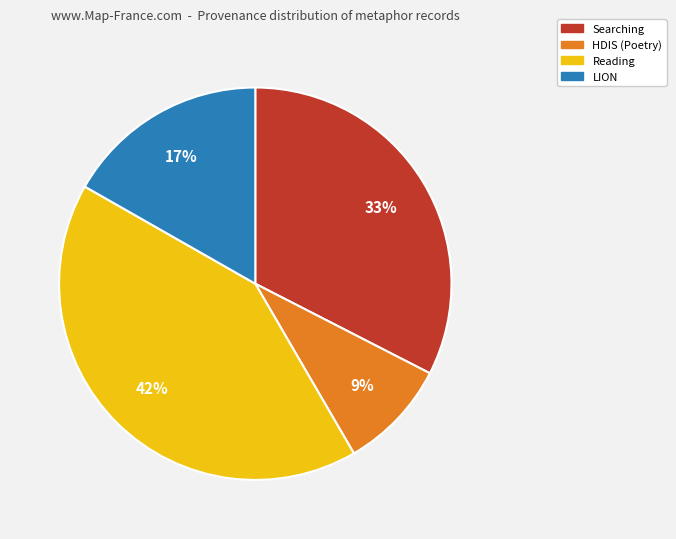

What is the ratio of the value at Searching to the value at LION?

1.9